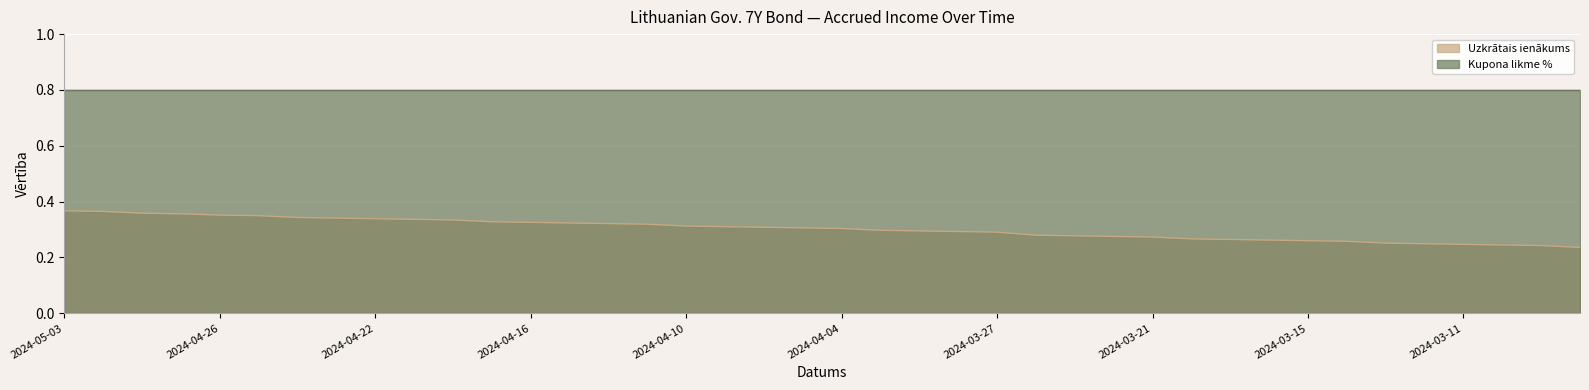

What position from the left is 2024-03-11?

37